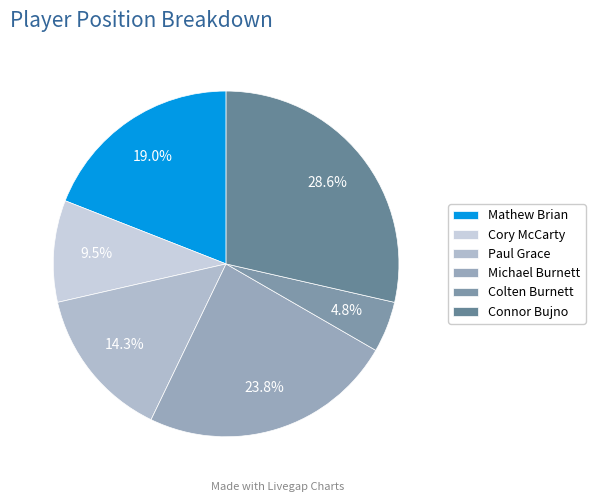

True or false: Michael Burnett accounts for 24% of the total.

True